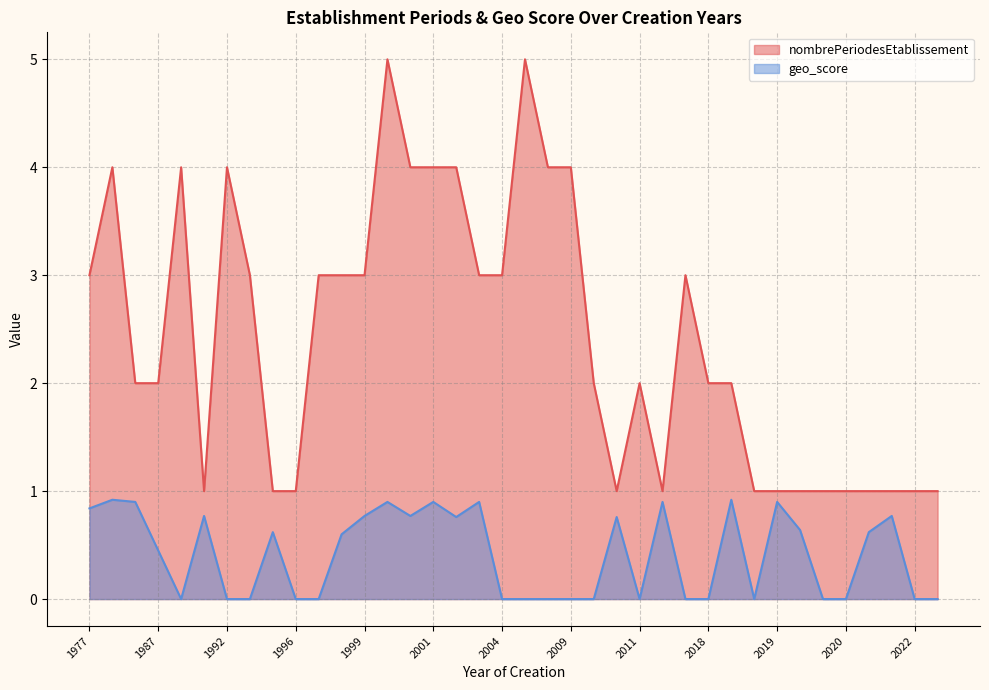

How many lines are shown in the chart?

2